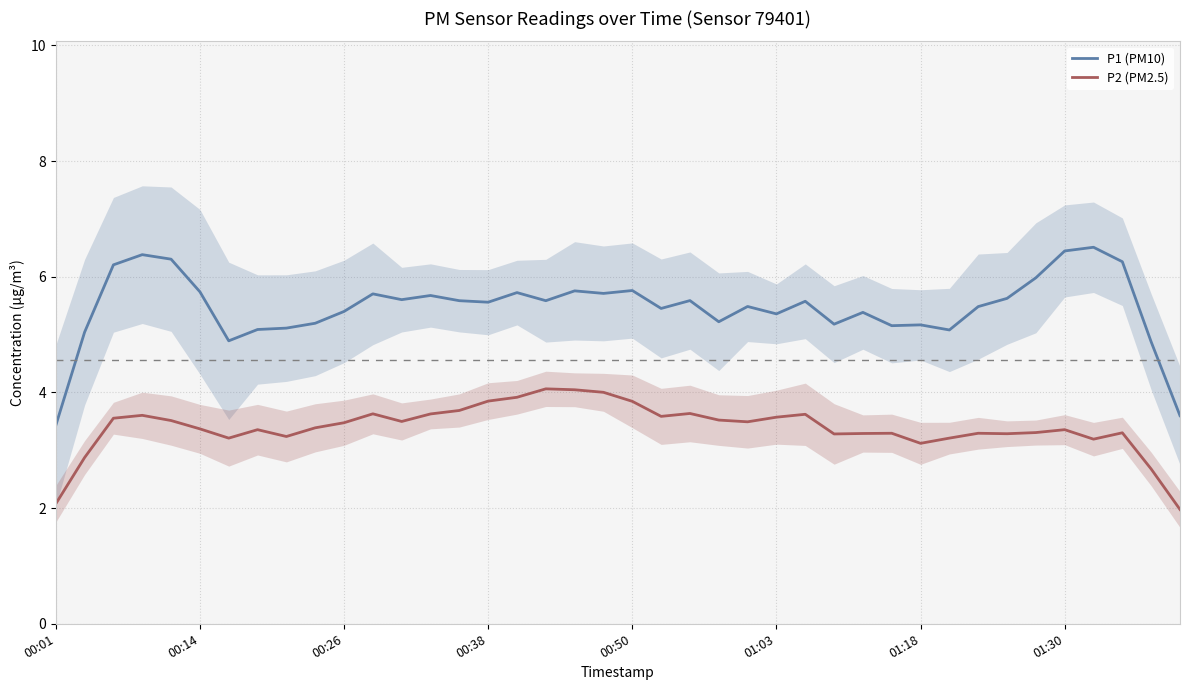

True or false: P2 (PM2.5) and P1 (PM10) intersect in this chart.

False